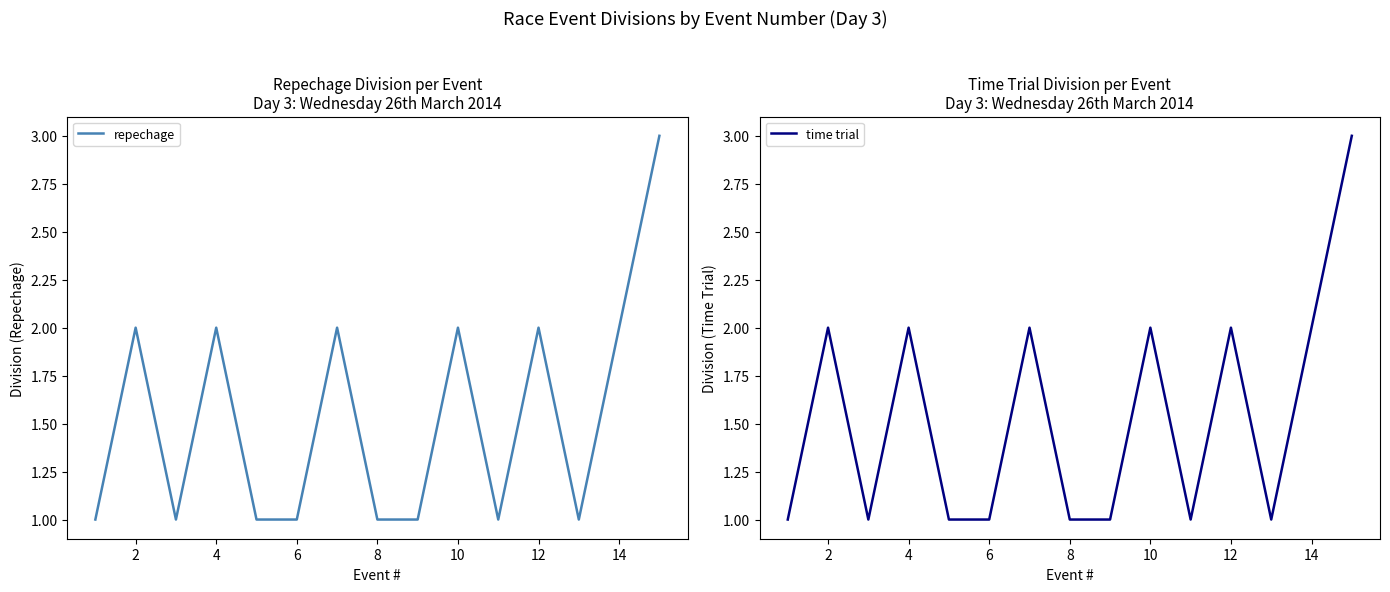

Does the chart have visible grid lines?

No